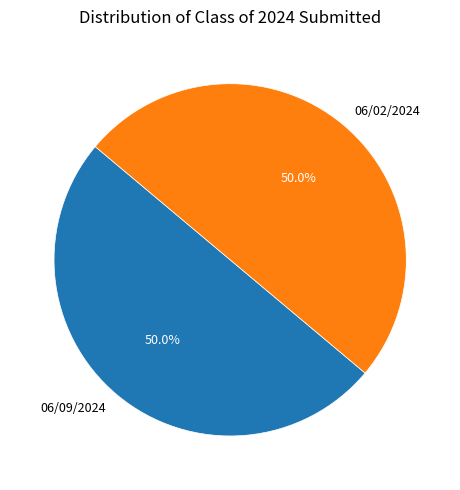

Combined, what portion of the pie is 06/09/2024 and 06/02/2024?

100.0%